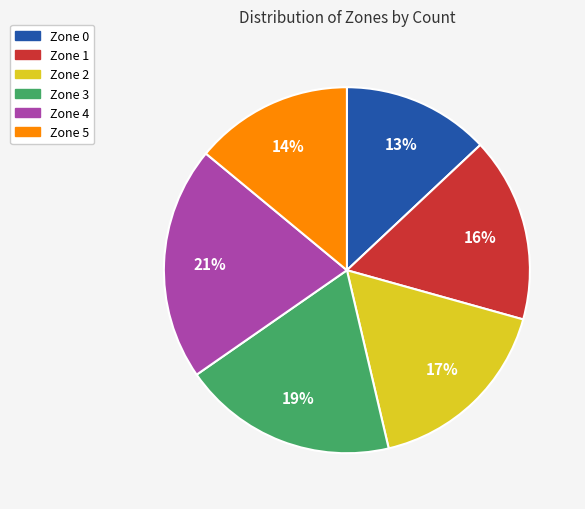

Rank the categories by value from highest to lowest.

Zone 4, Zone 3, Zone 2, Zone 1, Zone 5, Zone 0